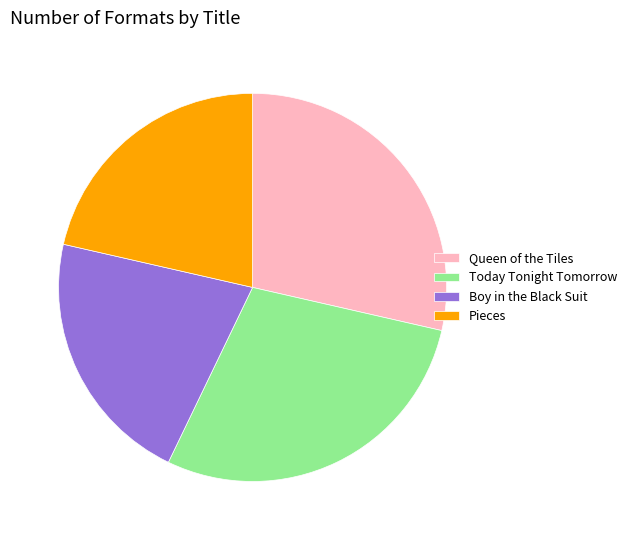

Does Boy in the Black Suit represent more than half of the total?

No